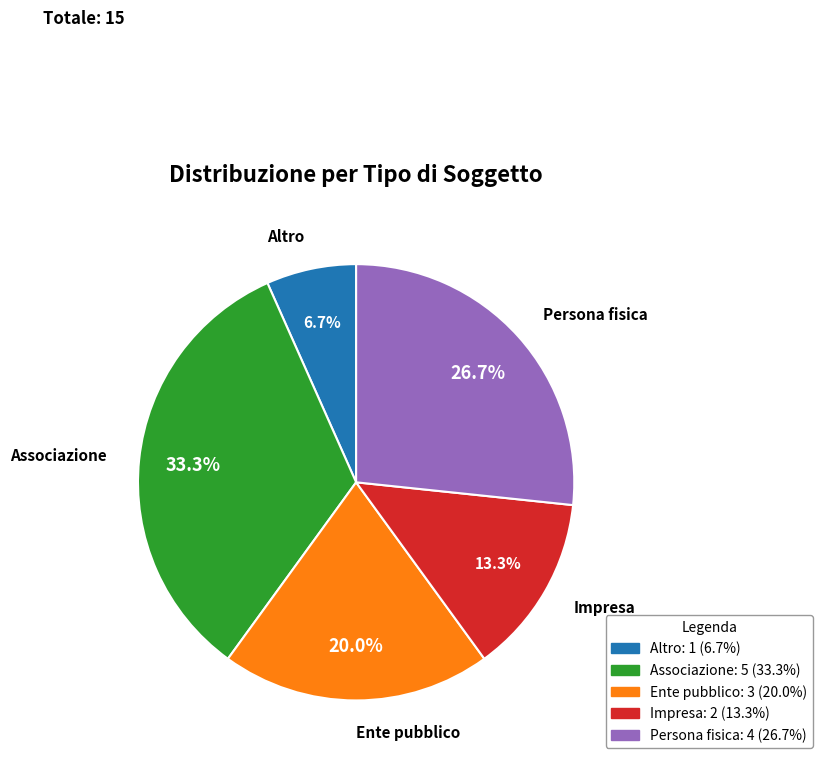

True or false: Altro accounts for 1% of the total.

False